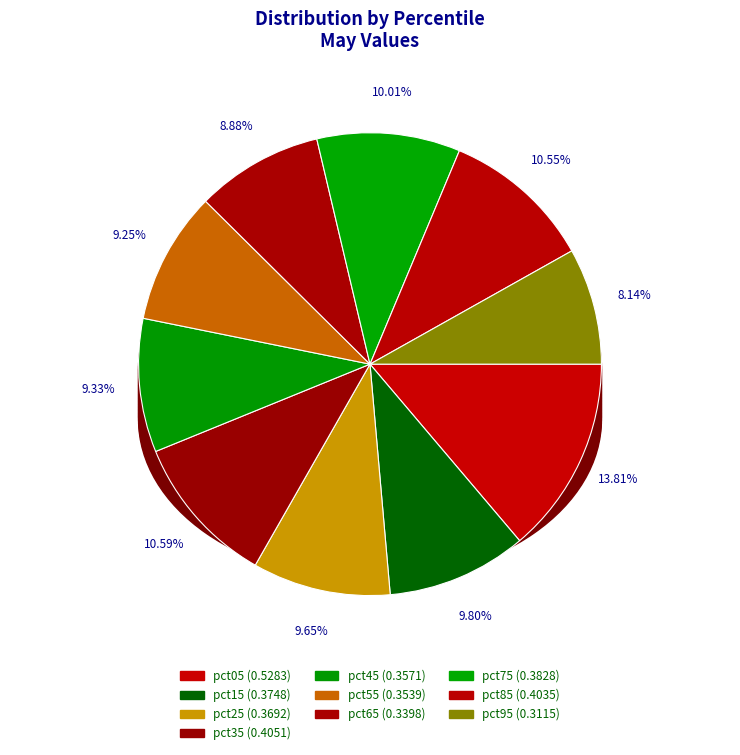

To the nearest percent, what is the average slice percentage?

10%